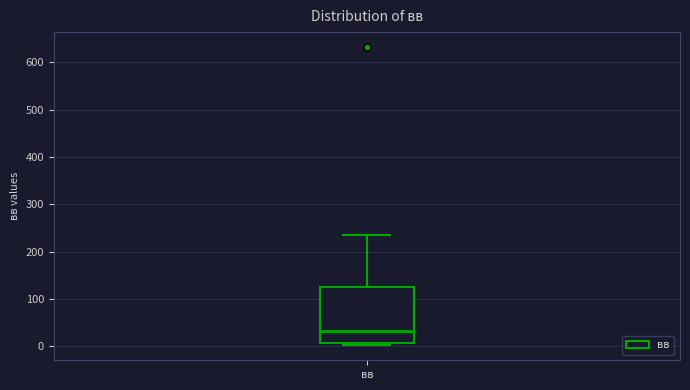

Where does the upper whisker of the box for вв end on the y-axis? The values are not printed on the chart, so give them approximately, as read against the axis.

240